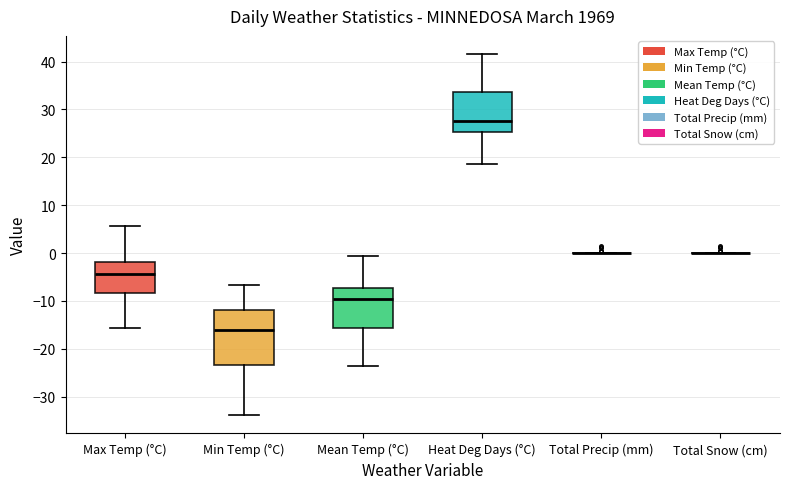

Reading left to right, read every box against the y-axis: the position of its median line, the range the box covers, and the ends of its whiskers. The values are not printed on the chart, so give them approximately, as read against the axis.

Max Temp (°C): median -4, box -8 to -2, whiskers -16 to 6
Min Temp (°C): median -16, box -23 to -12, whiskers -34 to -7
Mean Temp (°C): median -9, box -16 to -7, whiskers -24 to -1
Heat Deg Days (°C): median 28, box 25 to 34, whiskers 19 to 42
Total Precip (mm): box collapsed to a line at 0, whiskers 0 to 0
Total Snow (cm): box collapsed to a line at 0, whiskers 0 to 0